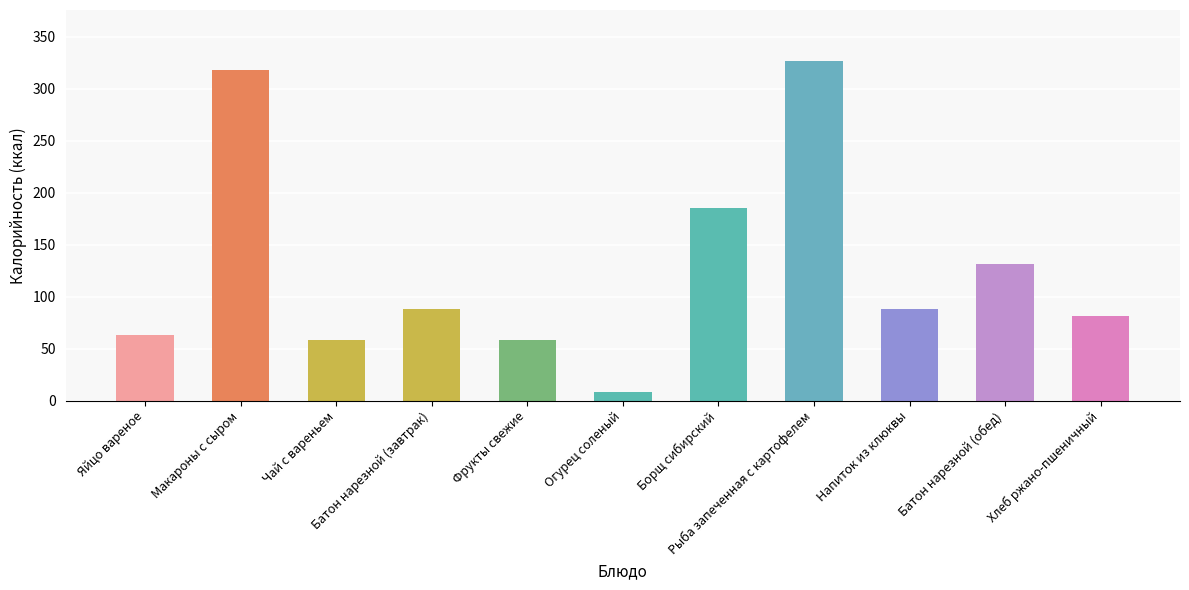

What is the difference between the values at Макароны с сыром and Огурец соленый?

310.2